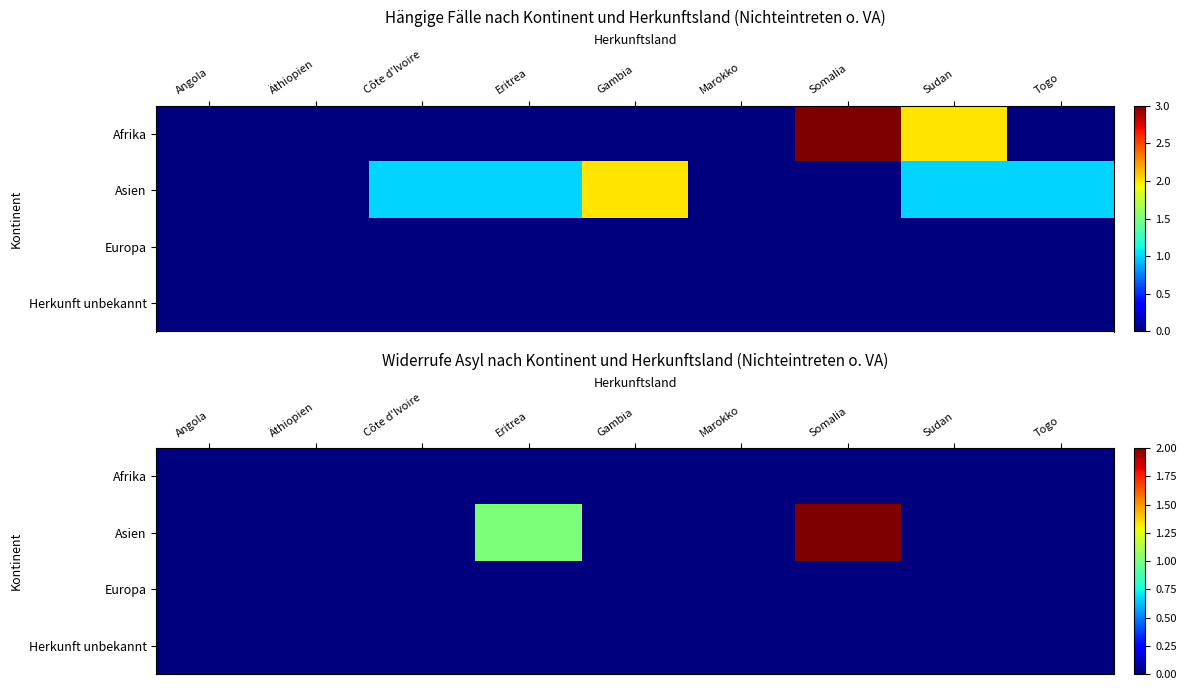

What is the difference between the Asien values at Côte d'Ivoire and Somalia?

2